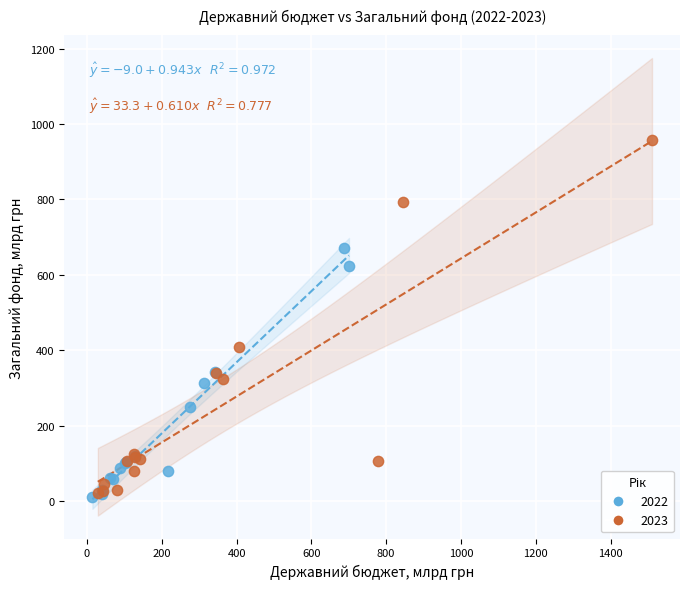

Which series reaches the maximum Y coordinate?

2023